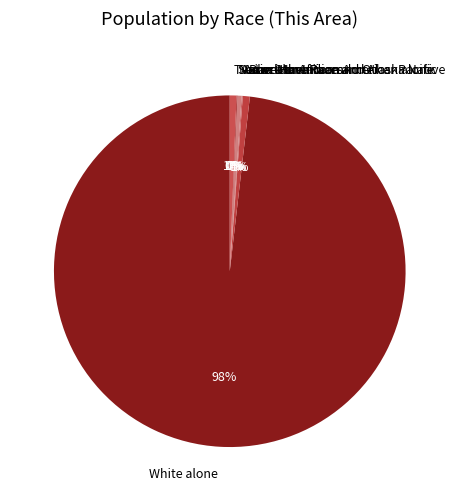

To the nearest percent, what is the average slice percentage?

14%